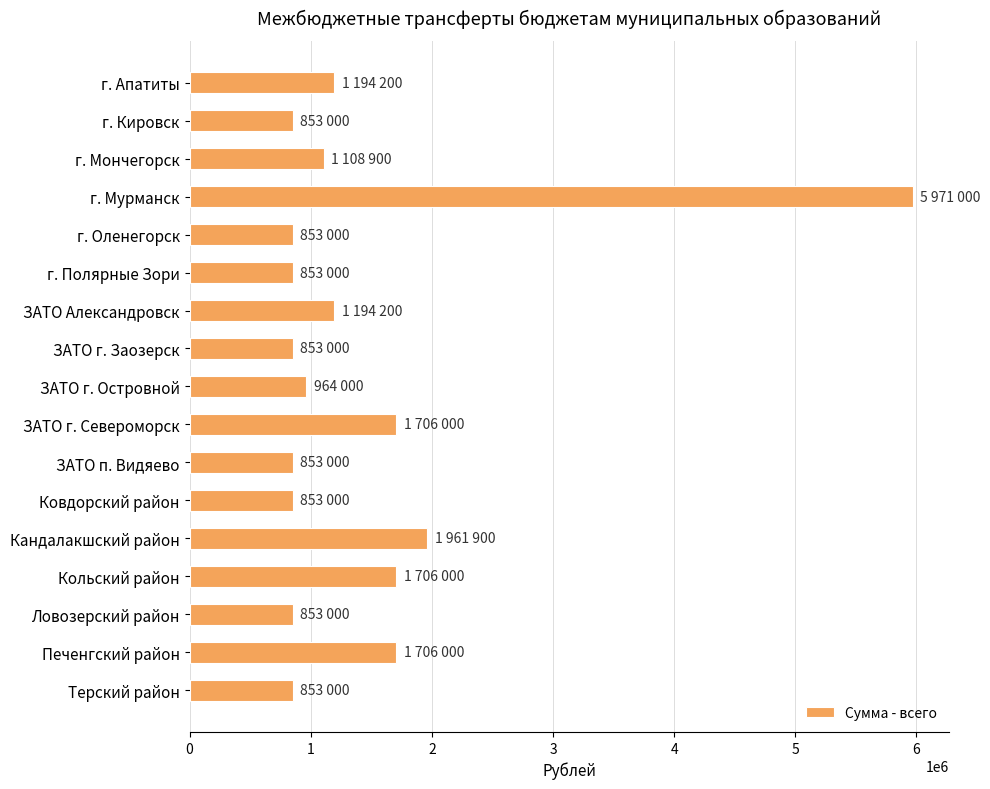

Reading top to bottom, what are all the values shown in this chart?

г. Апатиты=1194200	г. Кировск=853000	г. Мончегорск=1108900	г. Мурманск=5971000	г. Оленегорск=853000	г. Полярные Зори=853000	ЗАТО Александровск=1194200	ЗАТО г. Заозерск=853000	ЗАТО г. Островной=964000	ЗАТО г. Североморск=1706000	ЗАТО п. Видяево=853000	Ковдорский район=853000	Кандалакшский район=1961900	Кольский район=1706000	Ловозерский район=853000	Печенгский район=1706000	Терский район=853000